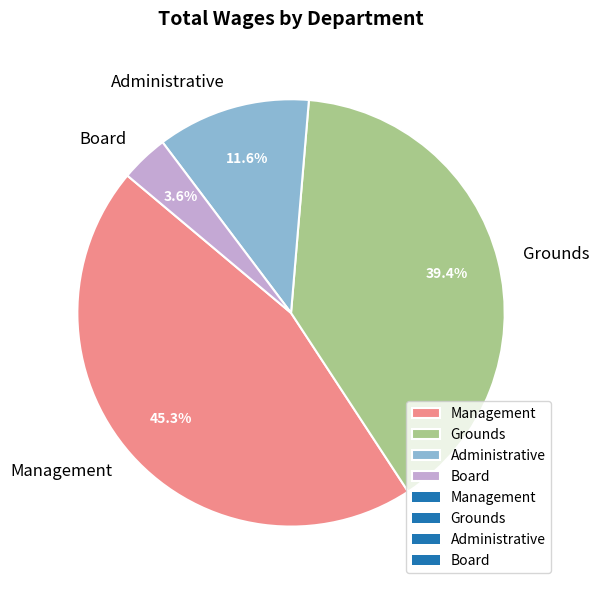

What is the largest slice in the pie chart?

Management